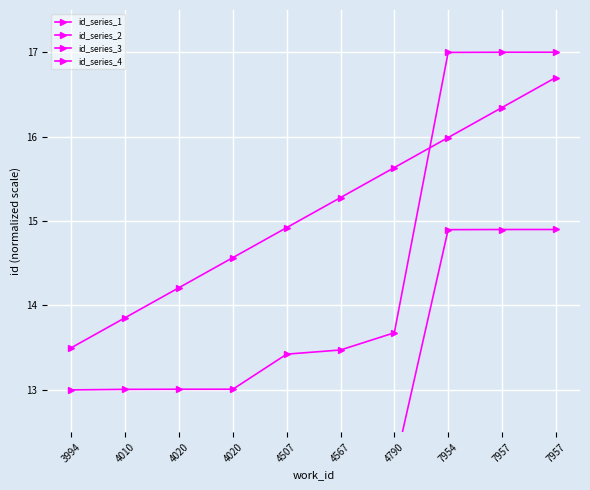

True or false: id_series_3 and id_series_1 intersect in this chart.

False